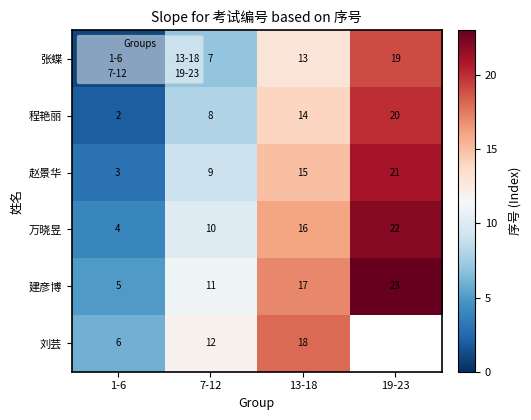

What is the average value of the 张蝶 series?

10.0